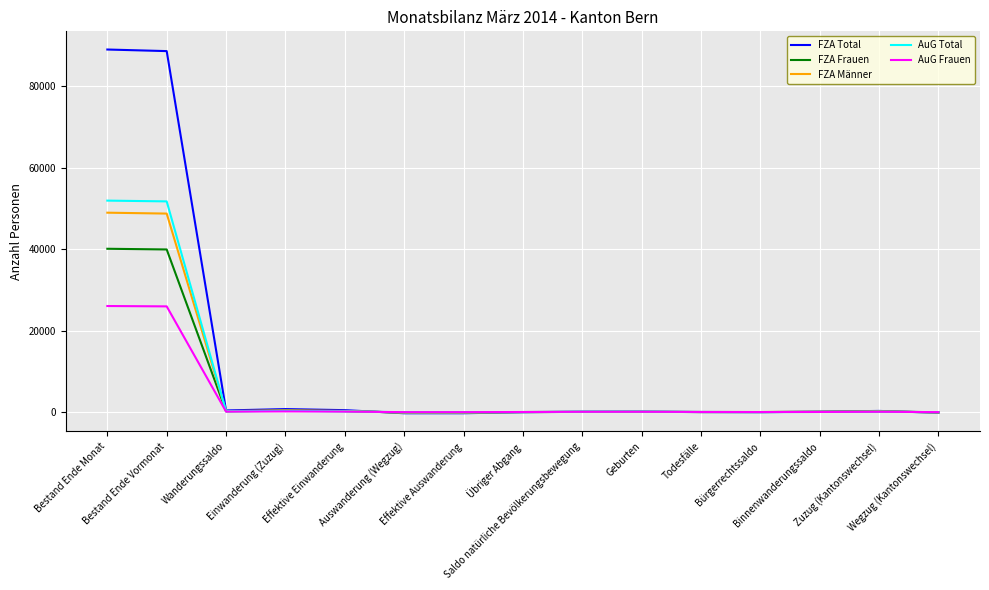

At Bestand Ende Monat, list the series in order from smallest to largest.

AuG Frauen, FZA Frauen, FZA Männer, AuG Total, FZA Total